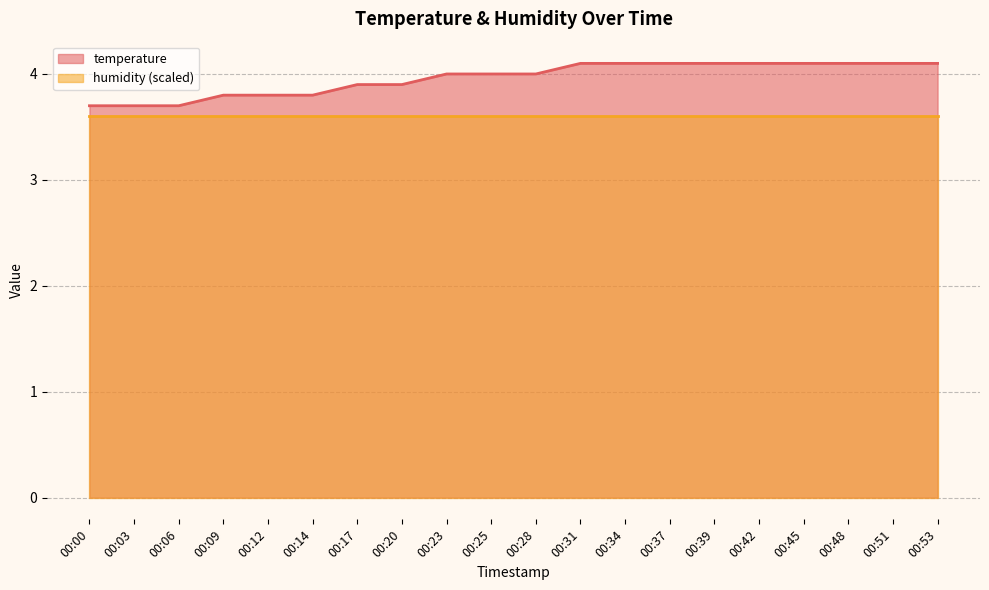

True or false: humidity (scaled) and temperature intersect in this chart.

False